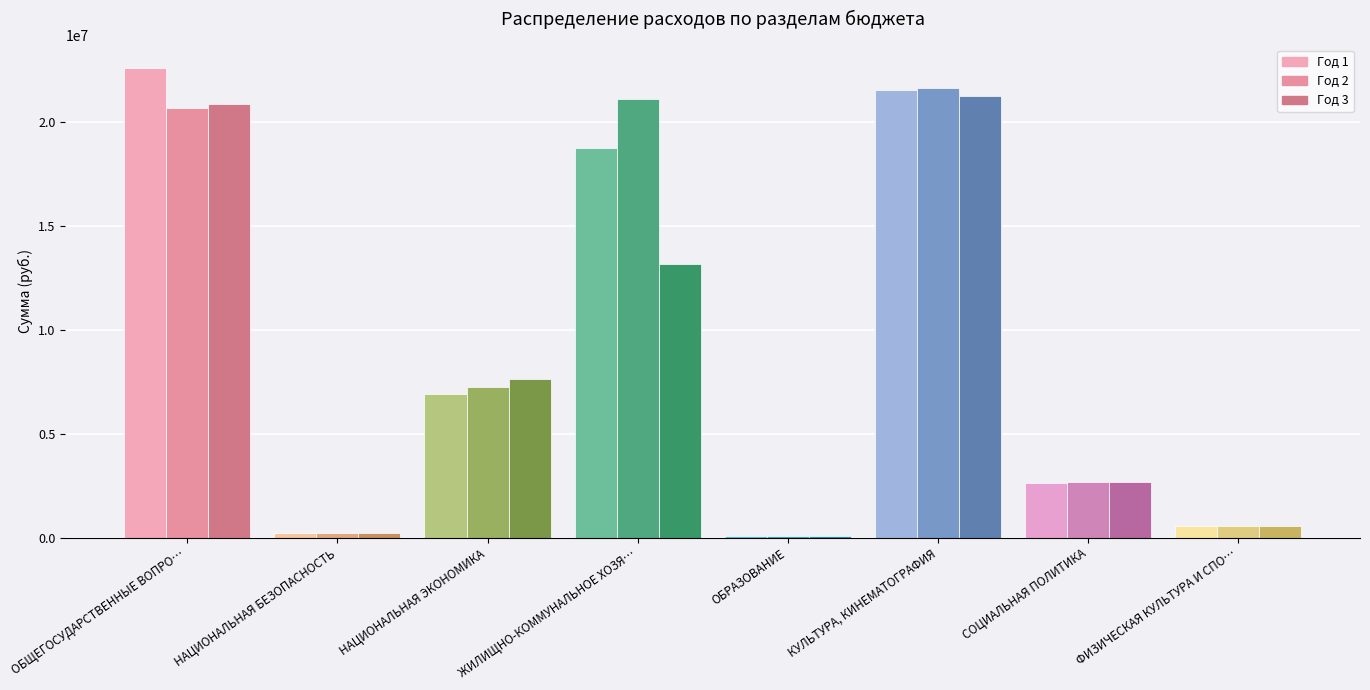

The Год 3 series shows 931294.8 at ФИЗИЧЕСКАЯ КУЛЬТУРА И СПОРТ. True or false?

False